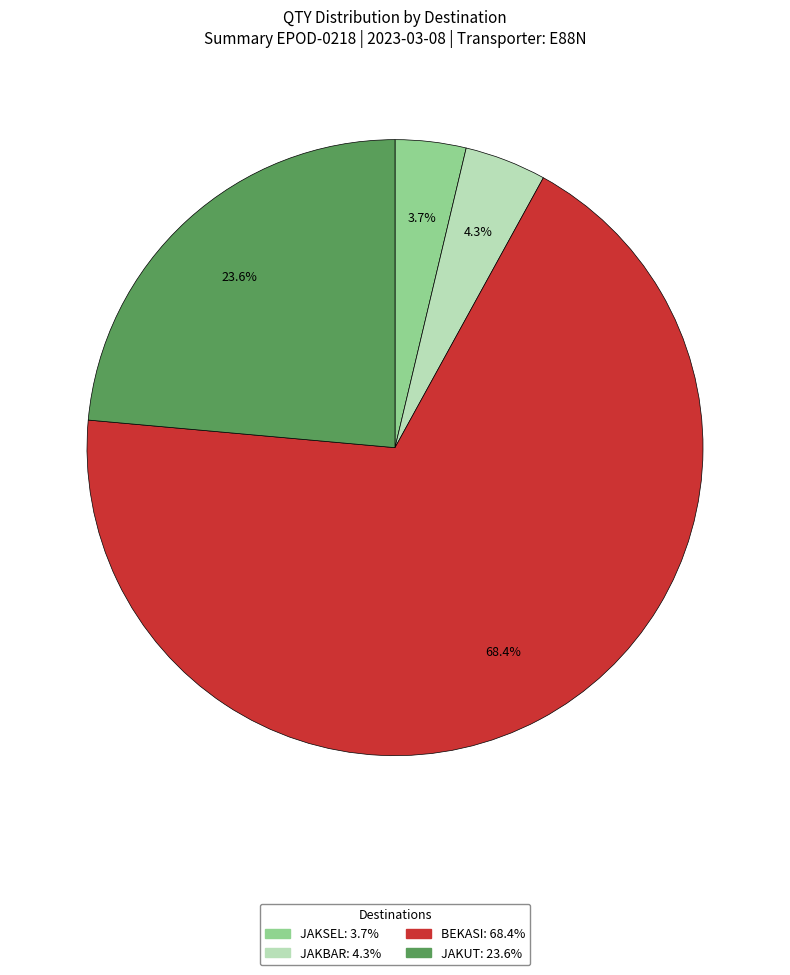

Does any single category account for the majority?

Yes